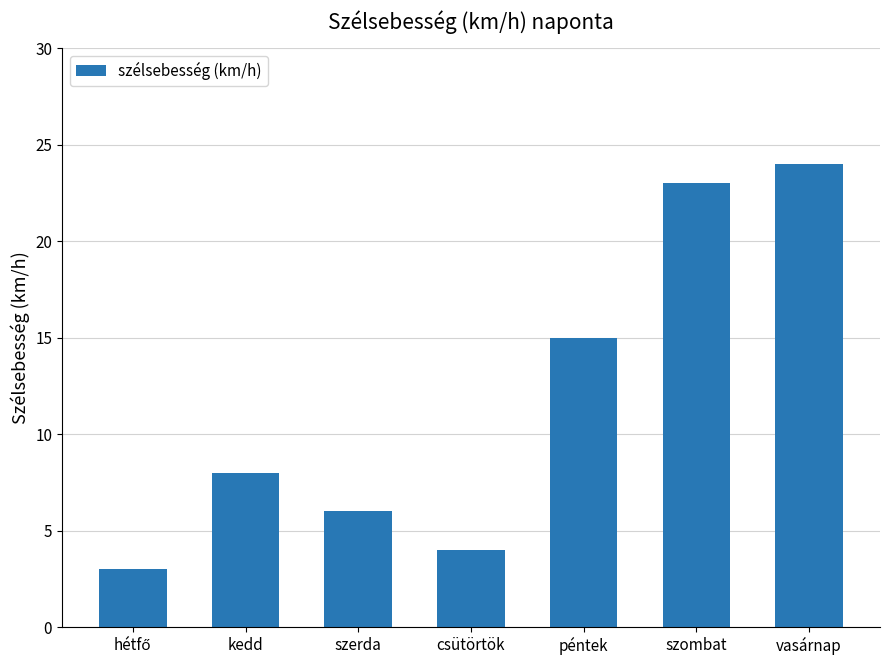

Read the value at szerda, to the nearest 10.

10